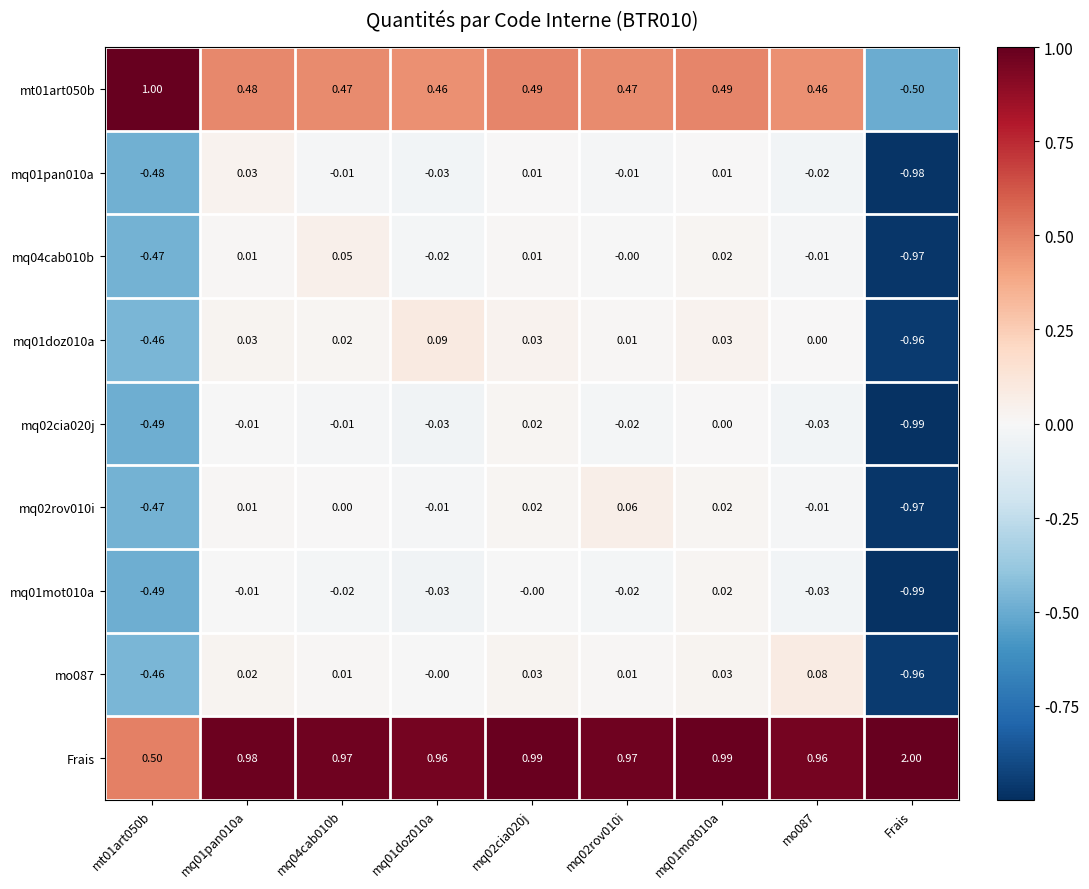

Count the number of data series in this chart.

9